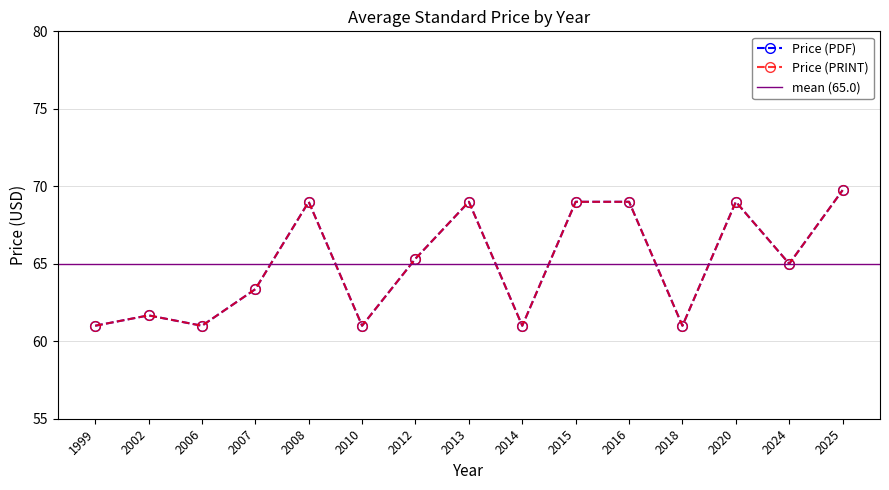

Which has a higher value, 1999 or 2016?

2016